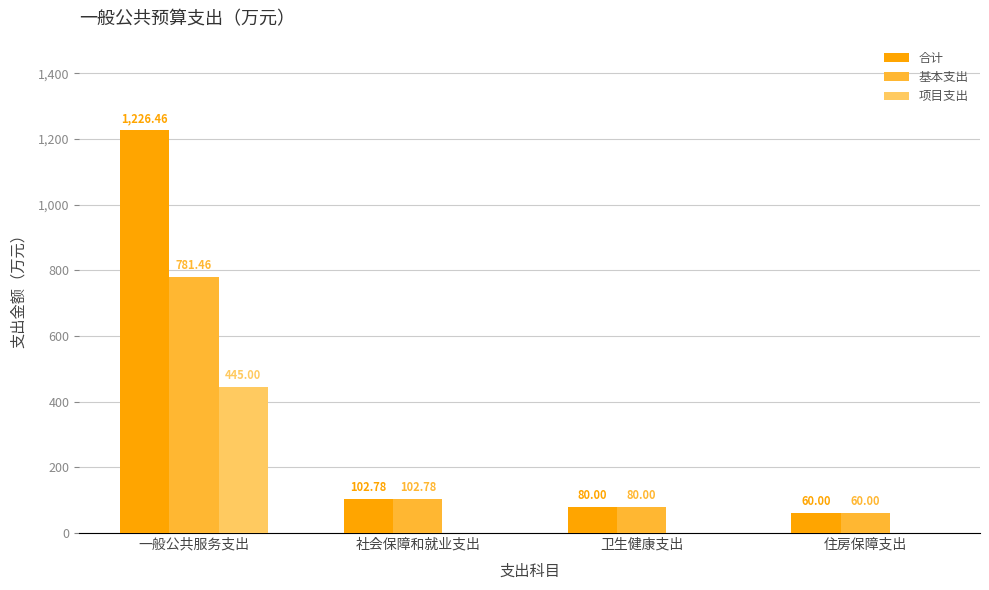

What is the sum of the 合计 values at 住房保障支出 and 一般公共服务支出?

1286.5